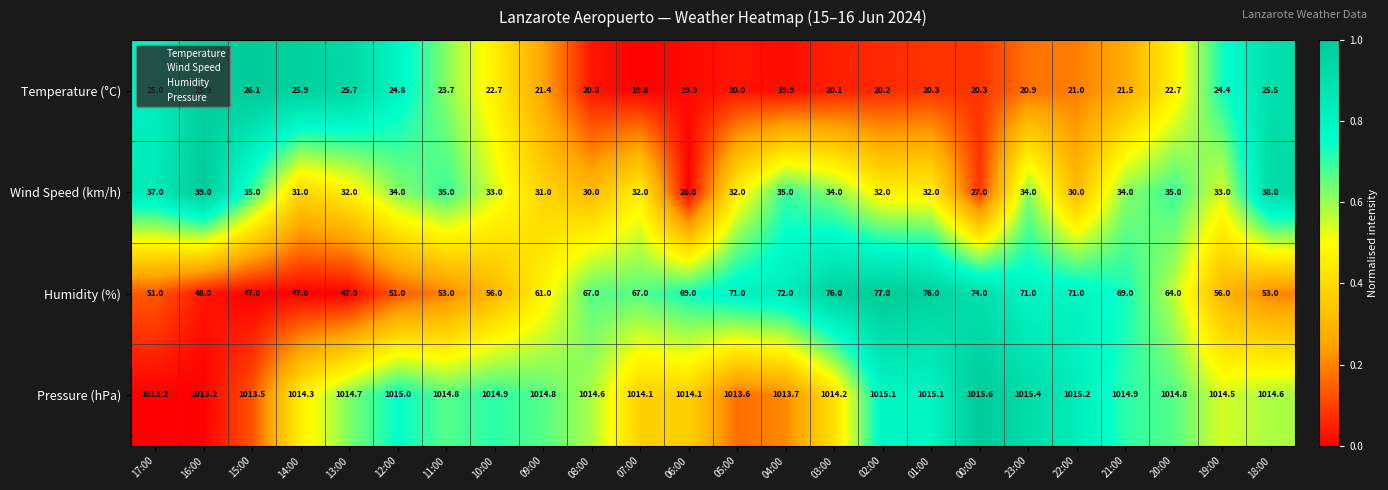

The value of Temperature (°C) at 20:00 is 22.7. True or false?

True